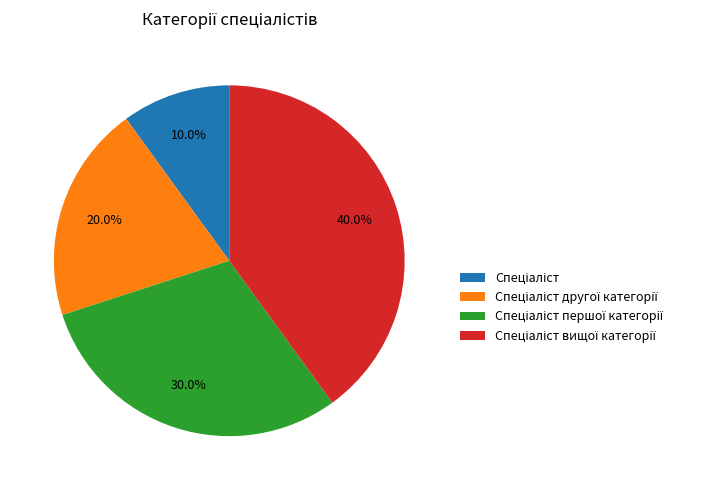

Is there a majority slice in this chart?

No